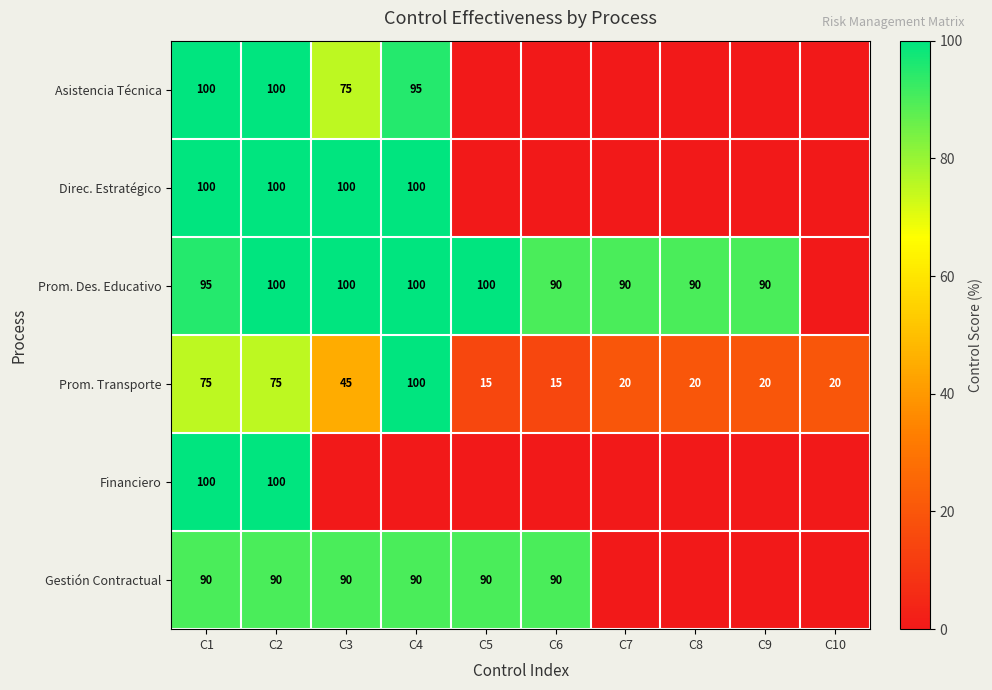

True or false: Gestión Contractual has a value of 121 at C6.

False